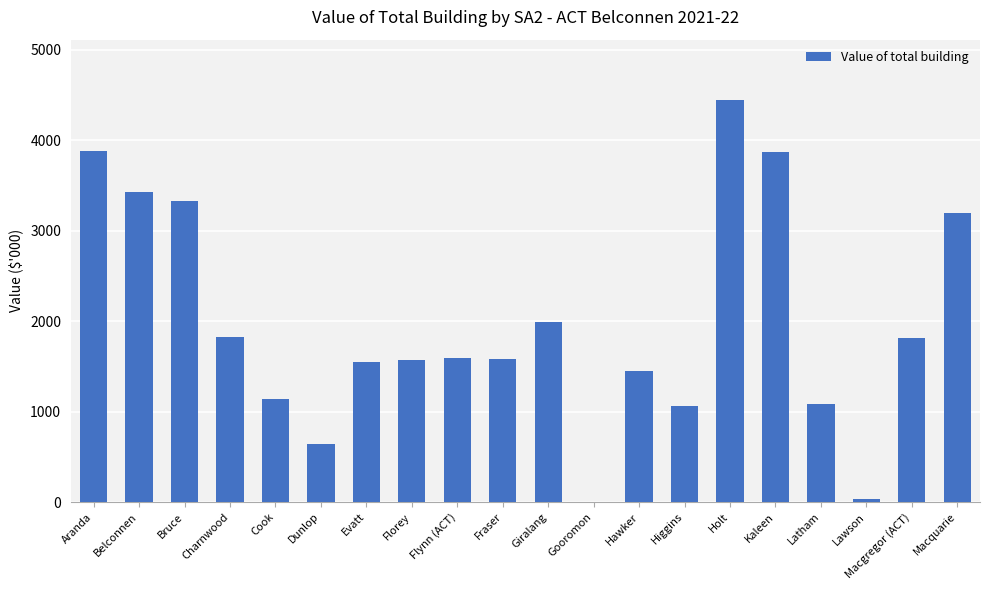

The value at Aranda is 1395.3. True or false?

False